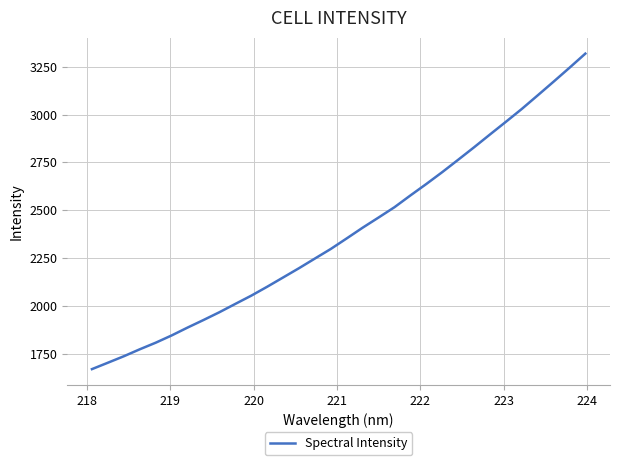

Does the chart have visible grid lines?

Yes